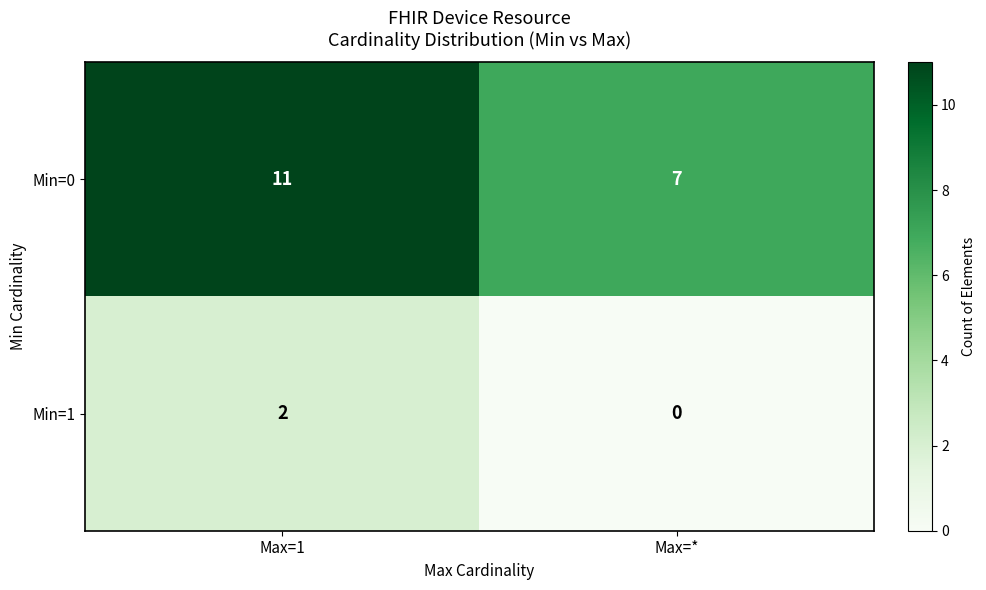

What is the difference between the maximum and minimum values in the Min=0 series?

4